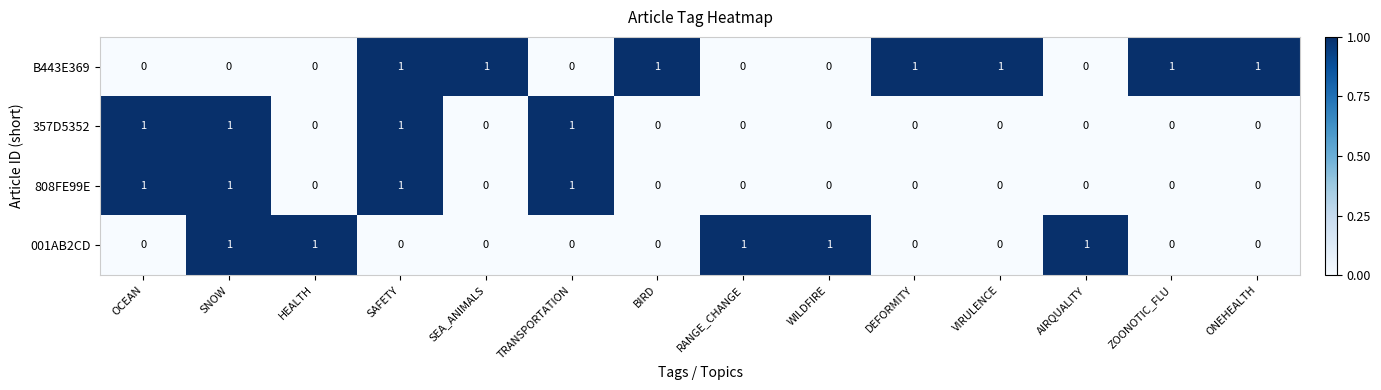

At how many categories does at least one series exceed 0?

14